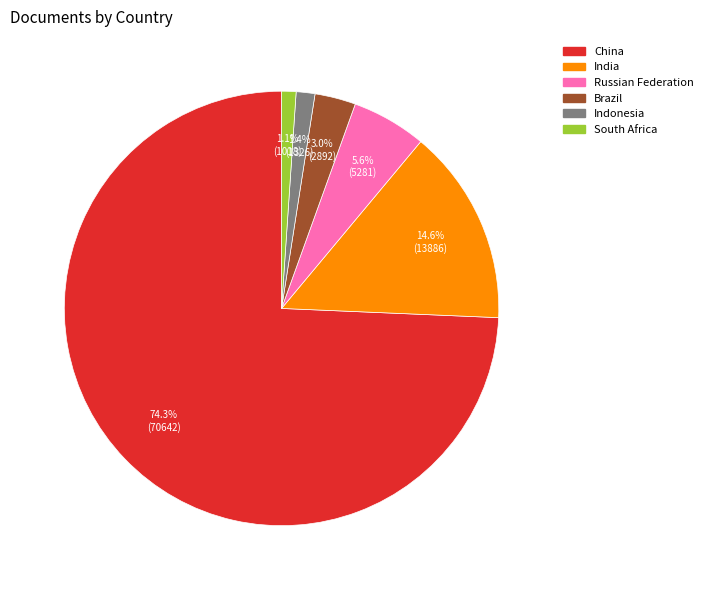

Approximately how many times larger is the value at India compared to Russian Federation?

2.6